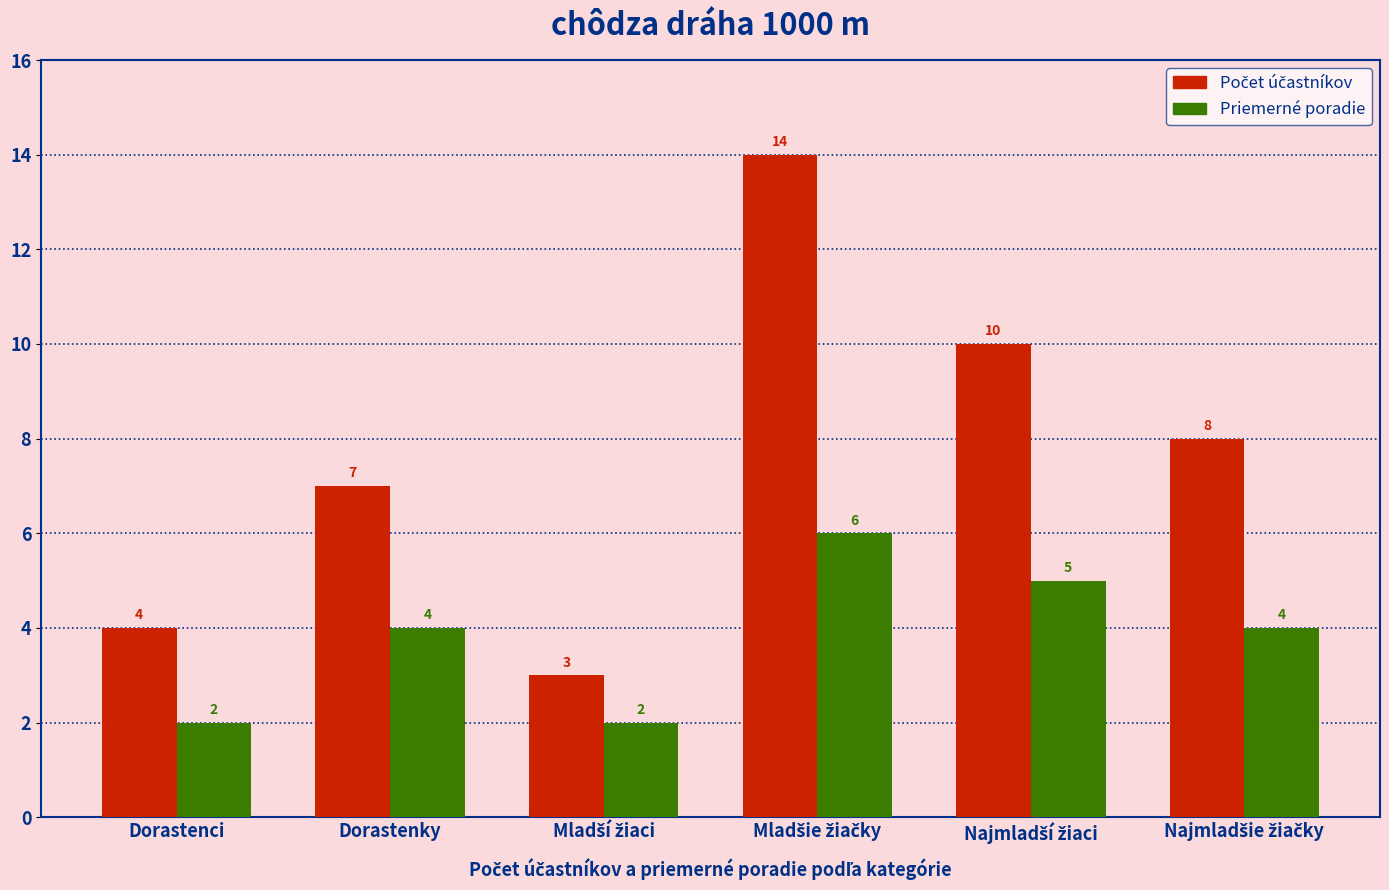

Does the chart contain any negative values?

No